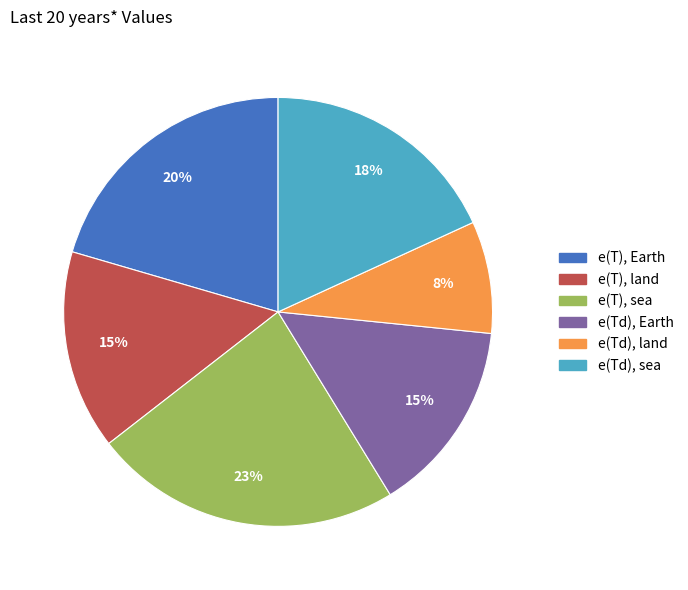

Is e(Td), sea the majority of the pie?

No